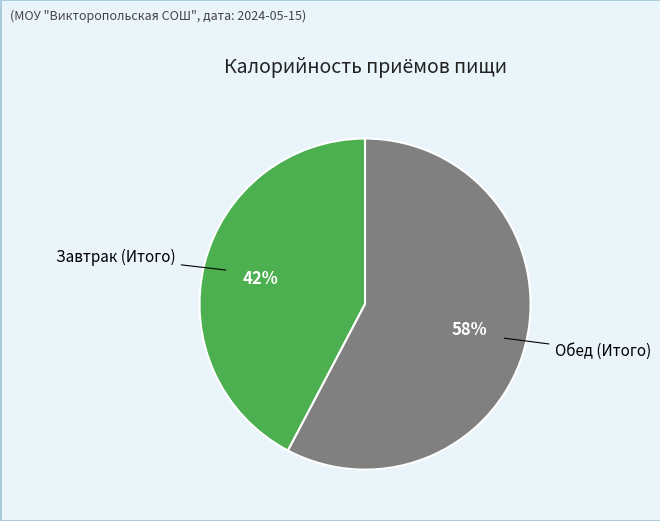

True or false: Обед (Итого) accounts for 58% of the total.

True